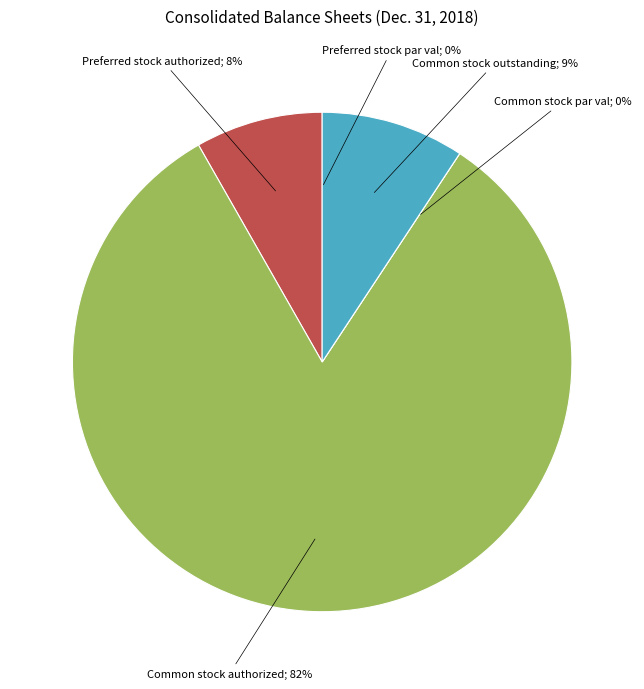

To the nearest percent, what percentage of the pie is Common stock shares outstanding?

9%